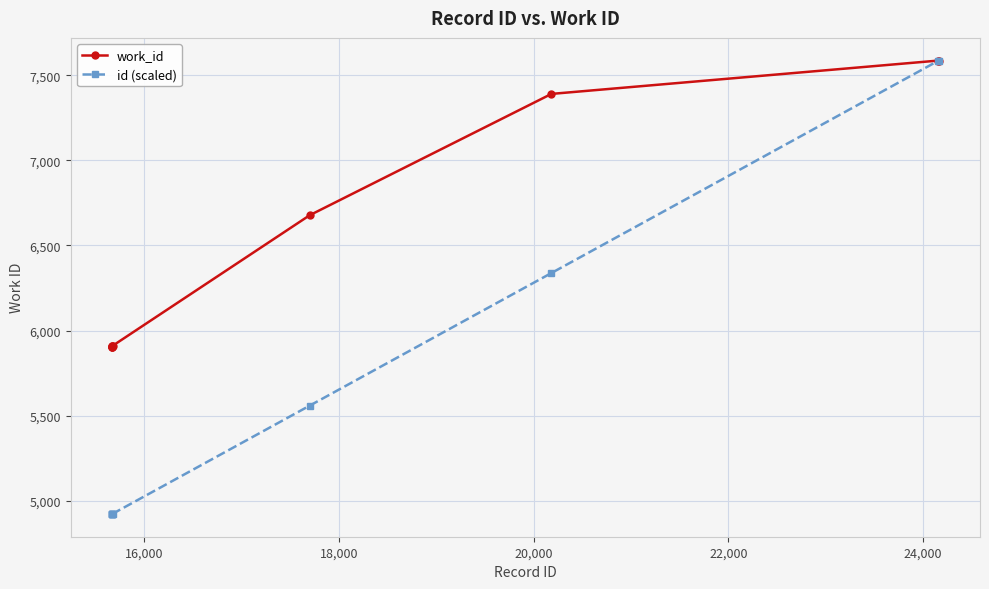

How many lines are shown in the chart?

2